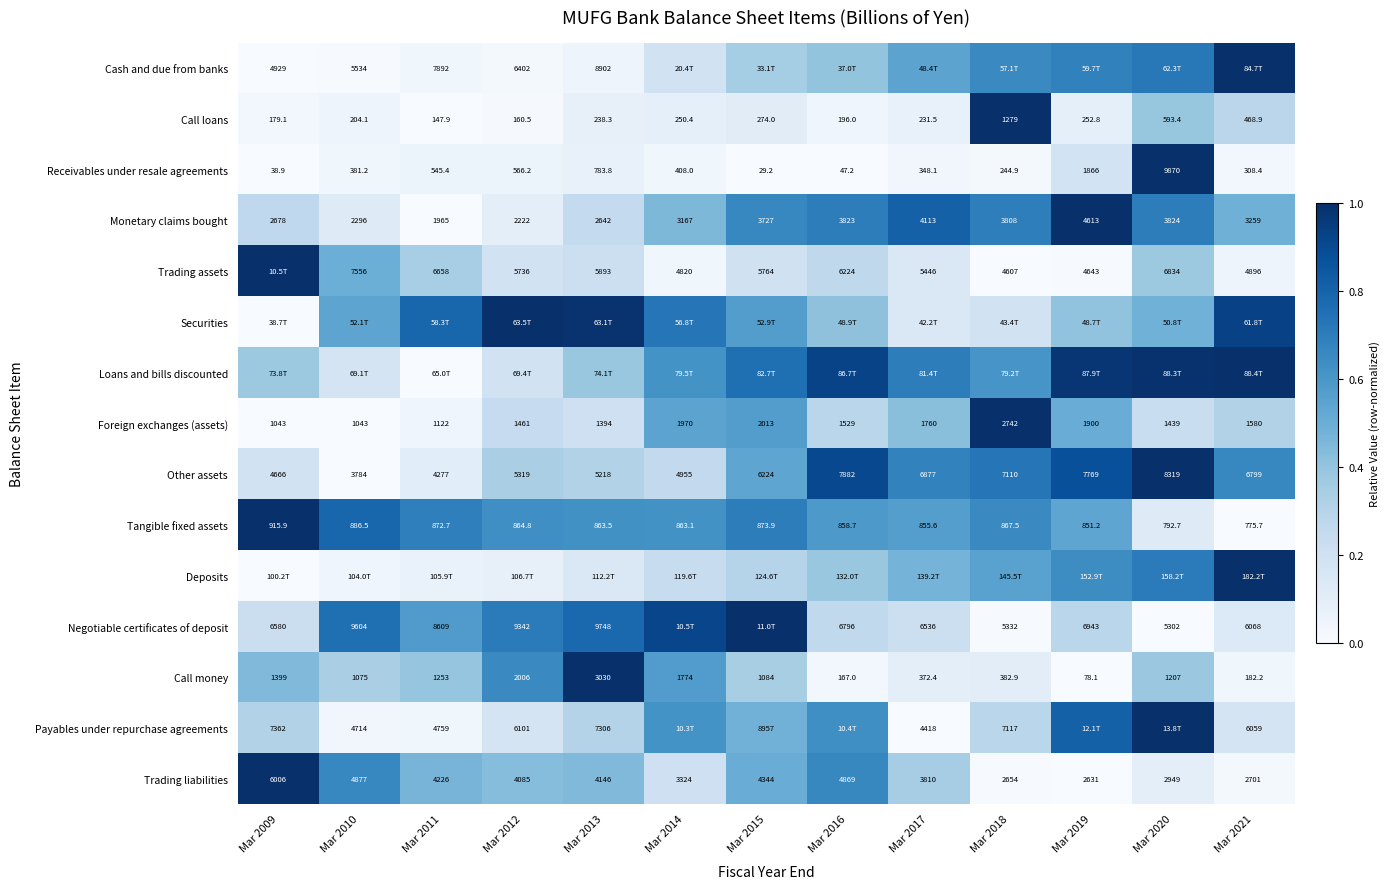

Which has a higher value, Mar 2015 or Mar 2010?

Mar 2015